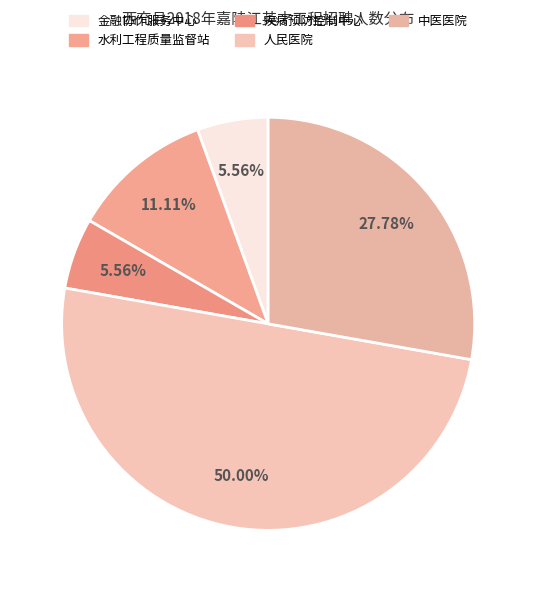

What is the largest slice in the pie chart?

人民医院